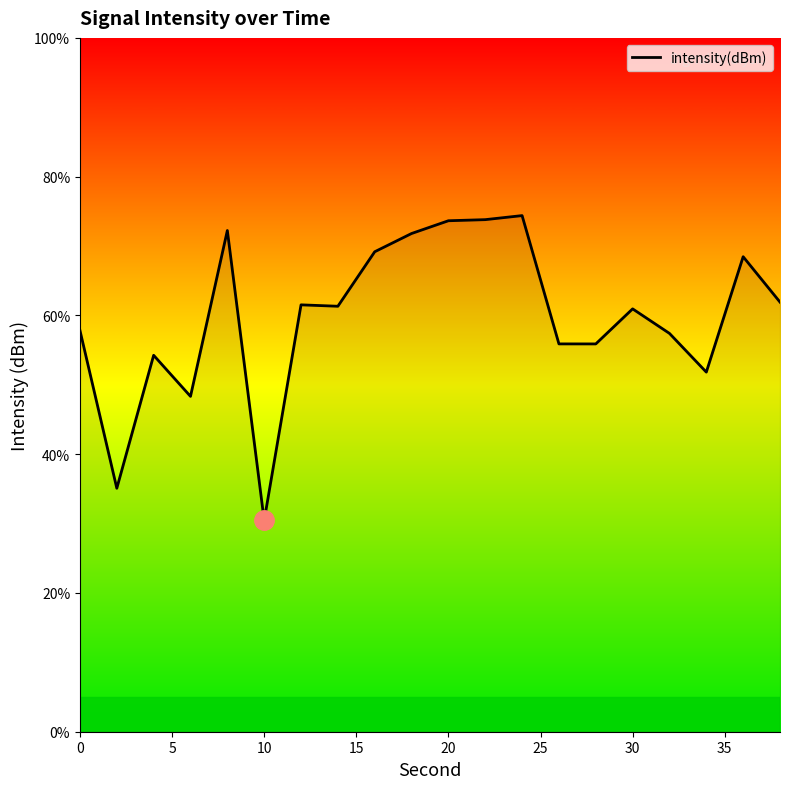

What is the minimum value shown in the chart?

30.4